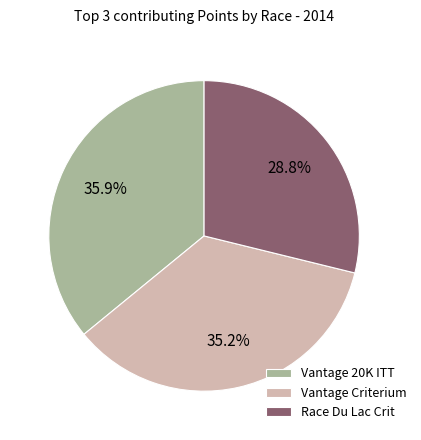

Which slice is the smallest?

Race Du Lac Crit